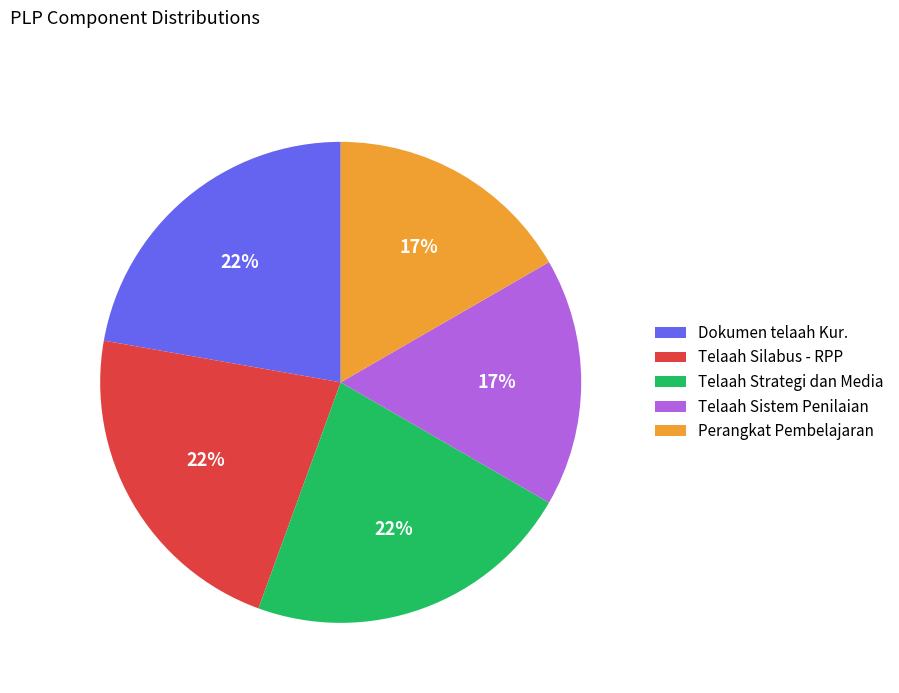

Is it true that Telaah Sistem Penilaian is 17% of the pie?

True